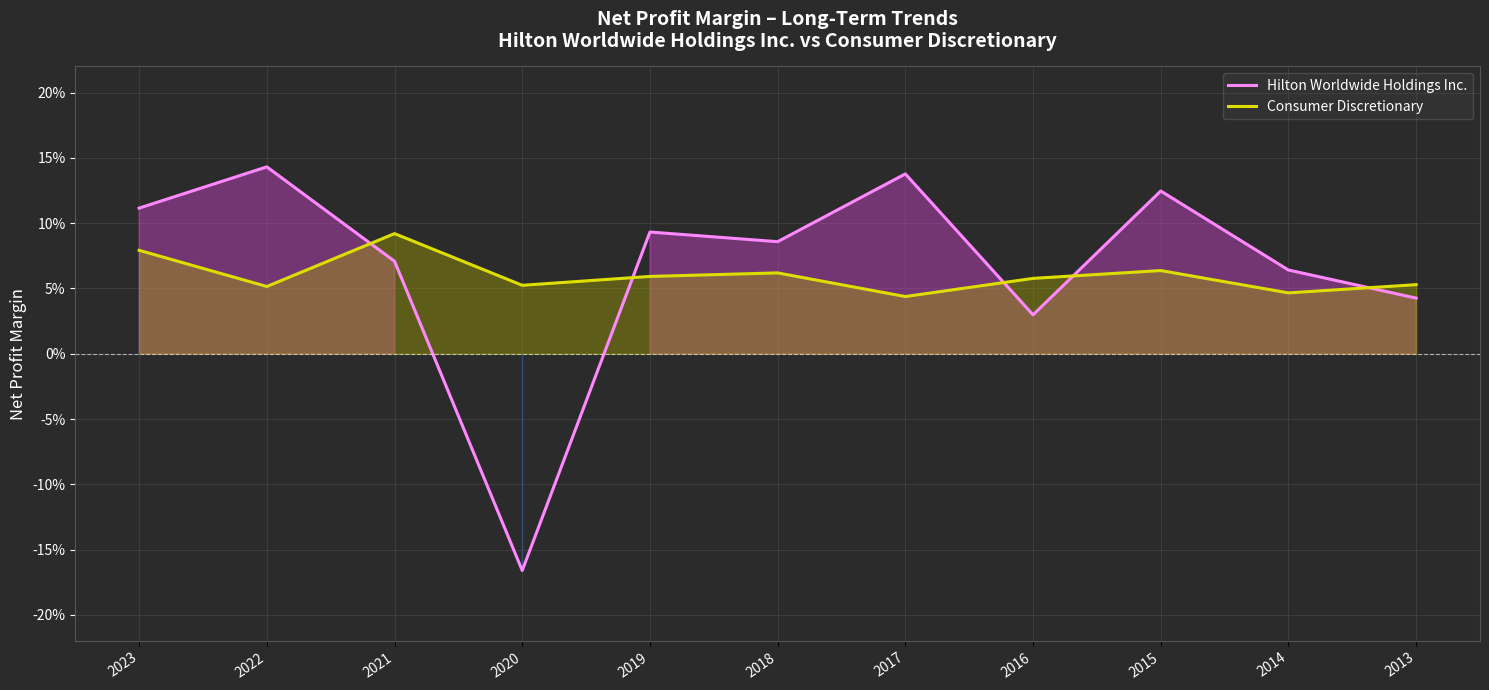

What is the value of the Hilton Worldwide Holdings Inc. point at the 10th from the left?

0.1